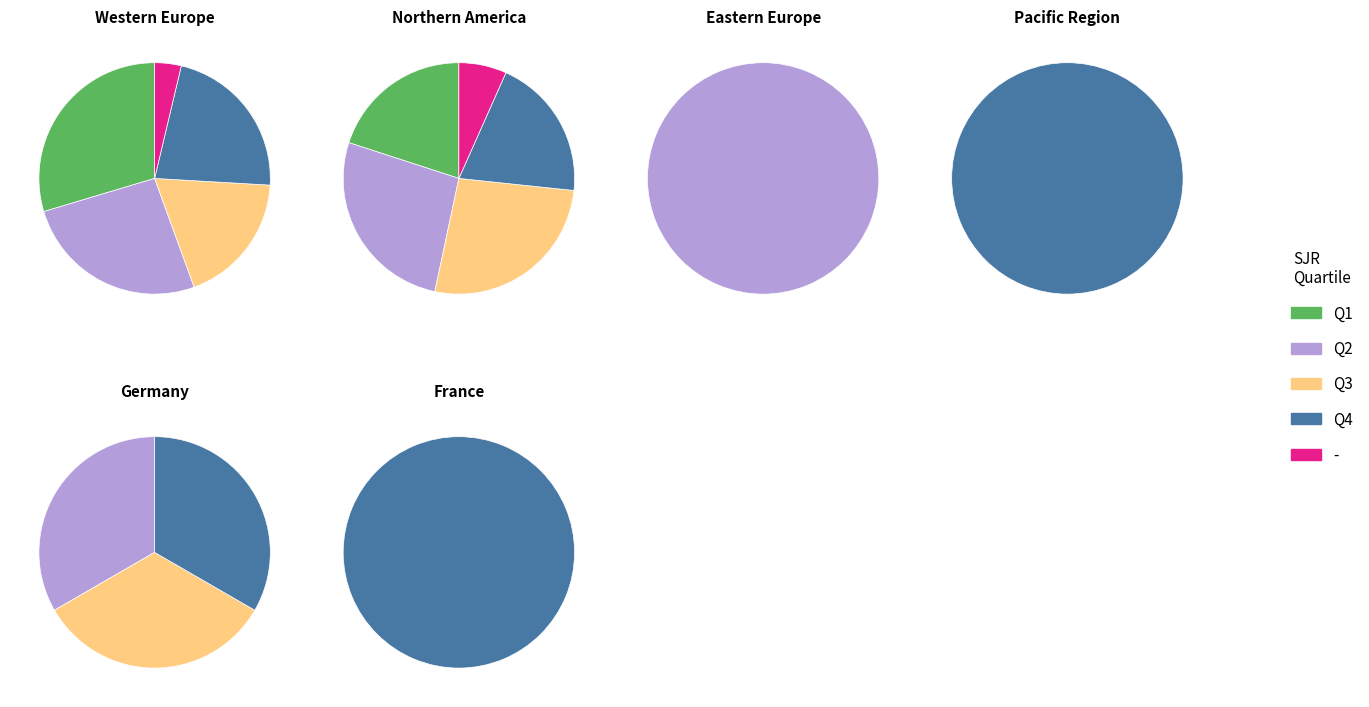

What percentage is the - slice, to the nearest percent?

5%